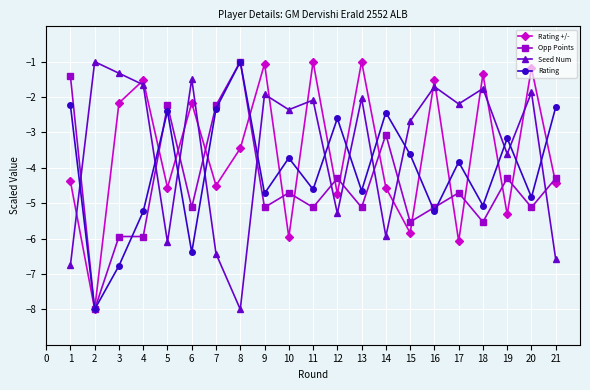

What are all the series names shown in the legend?

Rating +/-, Opp Points, Seed Num, Rating